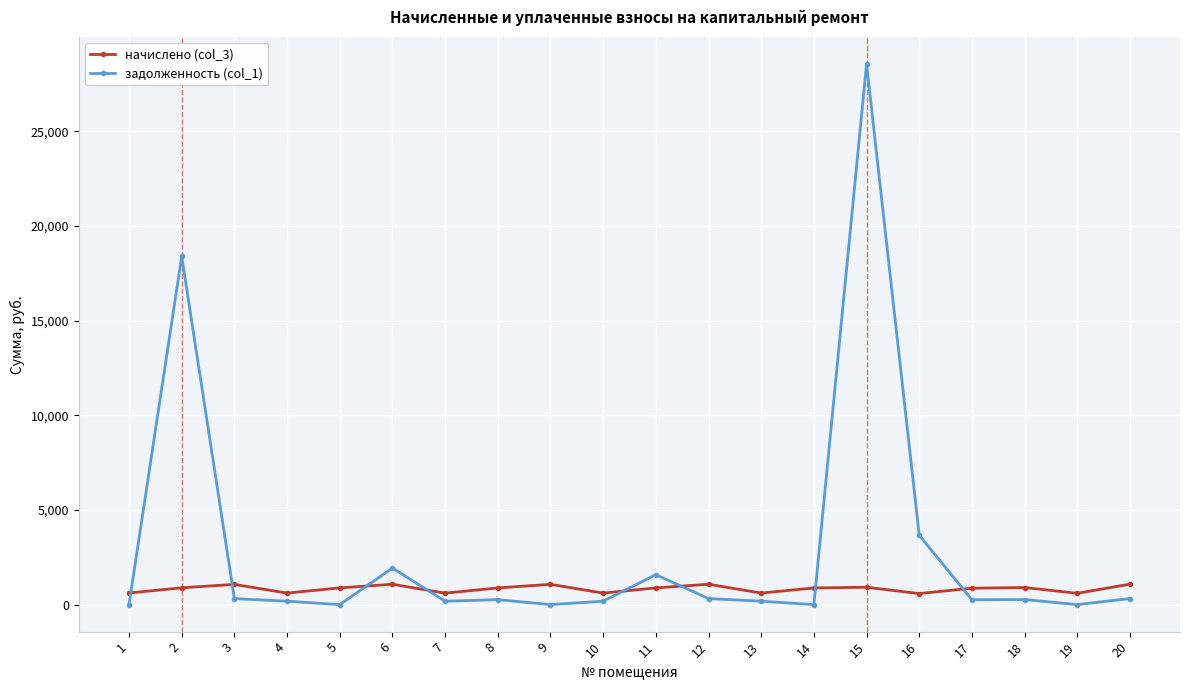

What is the average value of the начислено (col_3) series?

834.4